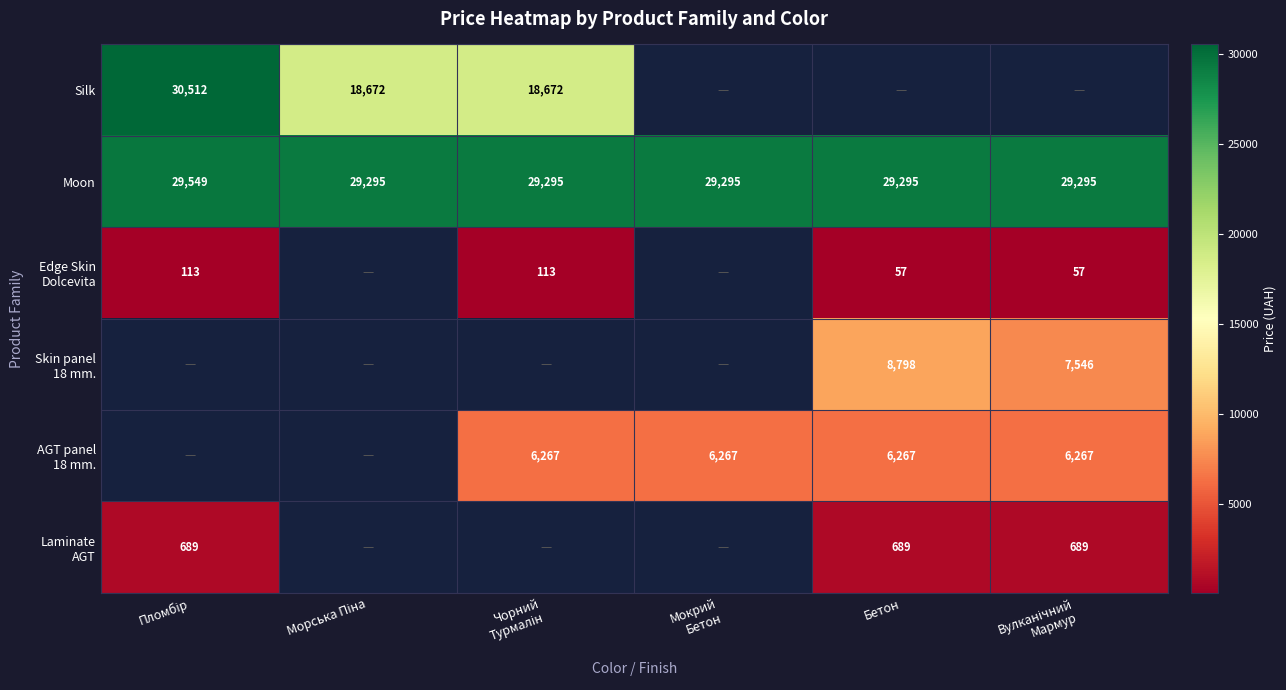

What is the spread (max minus min) of values at Чорний
Турмалін?

29181.5